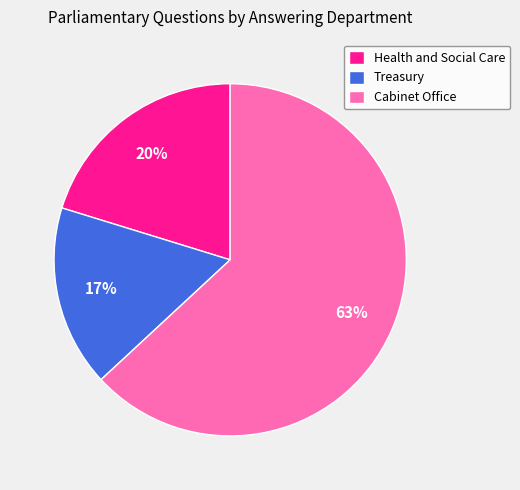

Which category has the biggest portion of the pie?

Cabinet Office